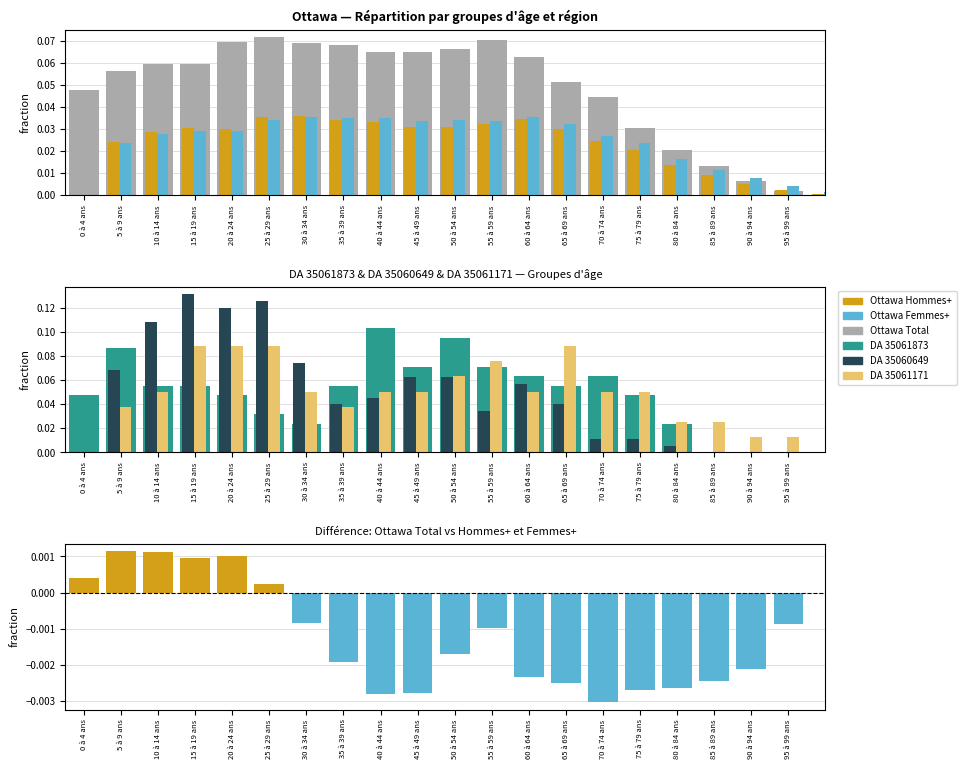

Is it true that DA 35061873 Total equals 0.2 at 50 à 54 ans?

False